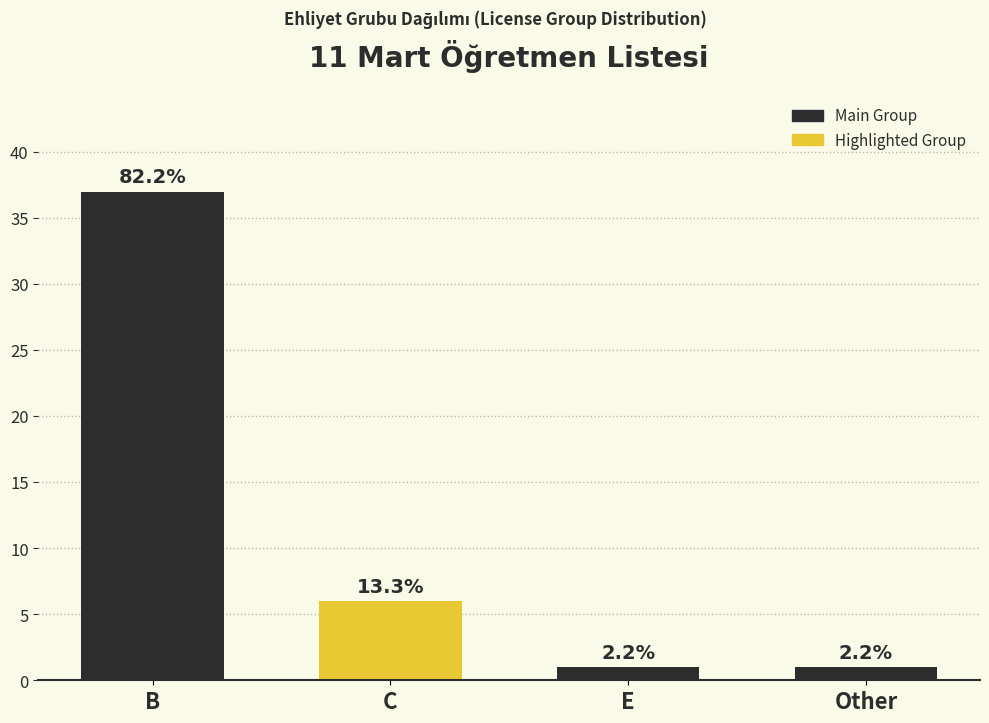

The value at C is 6. True or false?

True